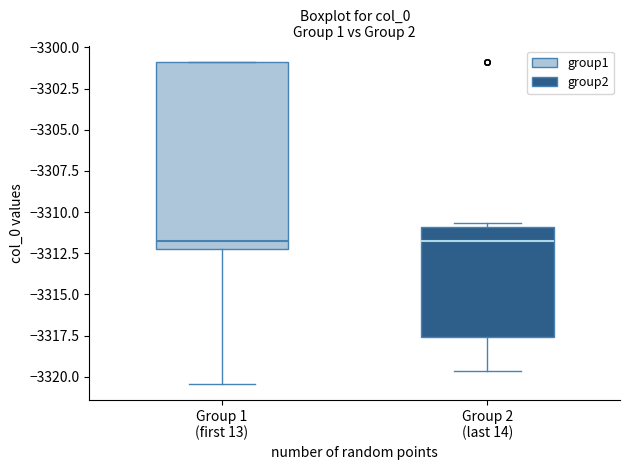

Reading left to right, read every box against the y-axis: the position of its median line, the range the box covers, and the ends of its whiskers. The values are not printed on the chart, so give them approximately, as read against the axis.

Group 1 (first 13): median -3312.0 (just above the box's lower edge), box -3312.0 to -3301.0, whiskers -3320.5 to -3301.0
Group 2 (last 14): median -3312.0, box -3317.5 to -3311.0, whiskers -3319.5 to -3310.5